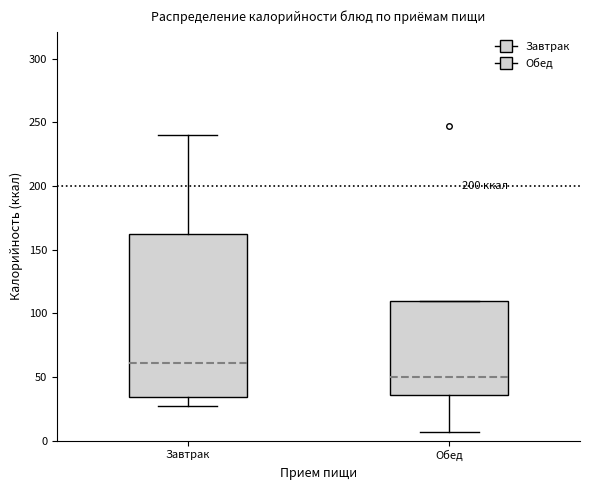

Comparing the boxes themselves (not the whiskers), which one is the tallest?

Завтрак